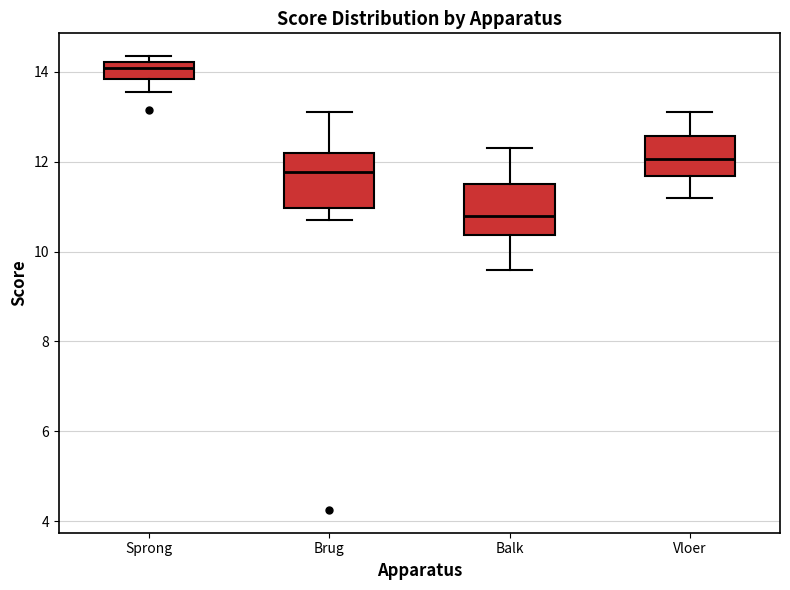

Which box has the lowest median line?

Balk